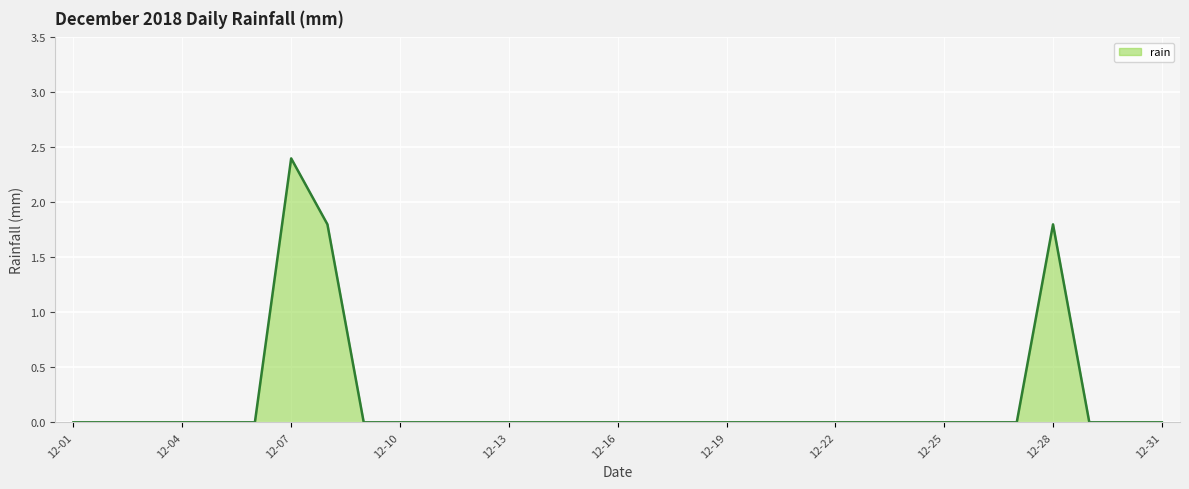

Count the values in the range 0 to 1.

28